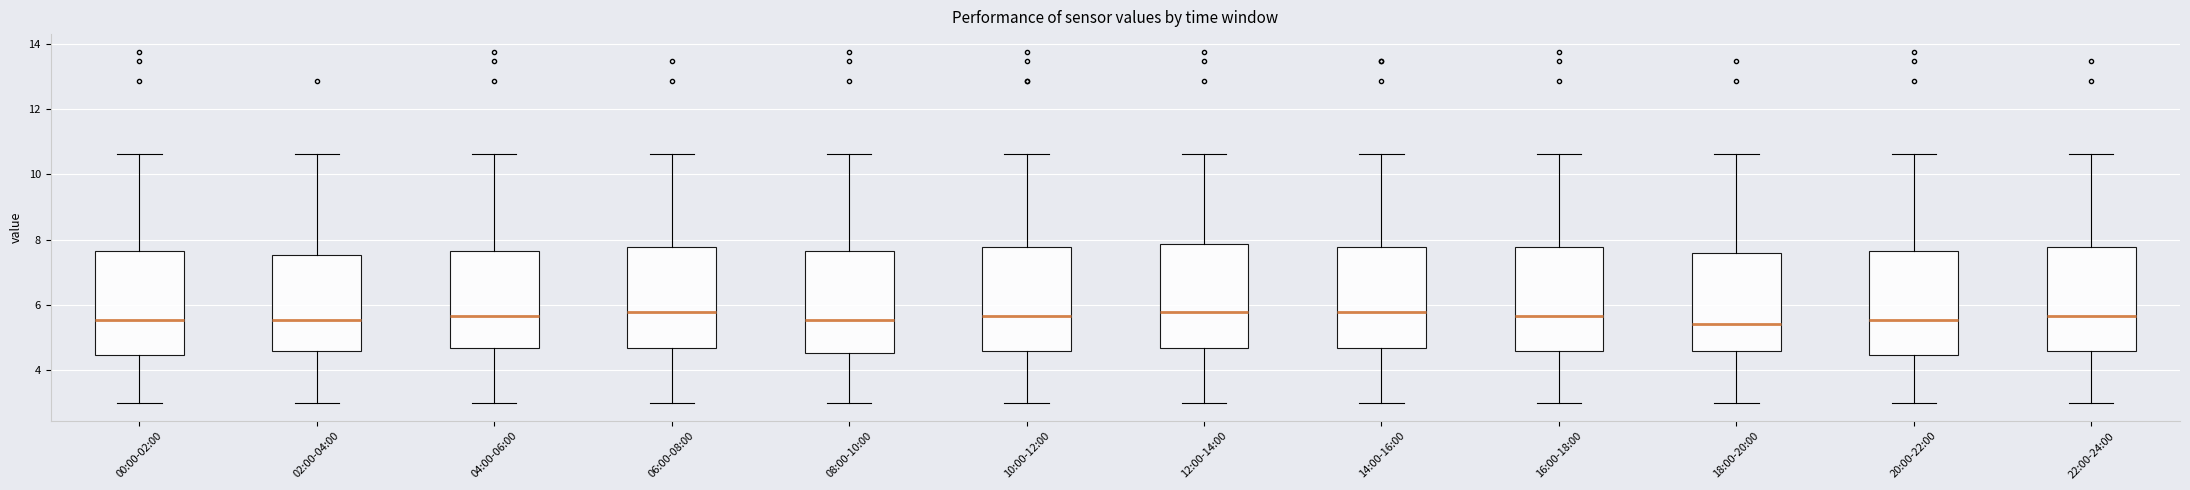

Reading left to right, read every box against the y-axis: the position of its median line, the range the box covers, and the ends of its whiskers. The values are not printed on the chart, so give them approximately, as read against the axis.

00:00-02:00: median 5.6, box 4.4 to 7.6, whiskers 3.0 to 10.6
02:00-04:00: median 5.6, box 4.6 to 7.6, whiskers 3.0 to 10.6
04:00-06:00: median 5.6, box 4.6 to 7.6, whiskers 3.0 to 10.6
06:00-08:00: median 5.8, box 4.6 to 7.8, whiskers 3.0 to 10.6
08:00-10:00: median 5.6, box 4.6 to 7.6, whiskers 3.0 to 10.6
10:00-12:00: median 5.6, box 4.6 to 7.8, whiskers 3.0 to 10.6
12:00-14:00: median 5.8, box 4.6 to 7.8, whiskers 3.0 to 10.6
14:00-16:00: median 5.8, box 4.6 to 7.8, whiskers 3.0 to 10.6
16:00-18:00: median 5.6, box 4.6 to 7.8, whiskers 3.0 to 10.6
18:00-20:00: median 5.4, box 4.6 to 7.6, whiskers 3.0 to 10.6
20:00-22:00: median 5.6, box 4.4 to 7.6, whiskers 3.0 to 10.6
22:00-24:00: median 5.6, box 4.6 to 7.8, whiskers 3.0 to 10.6